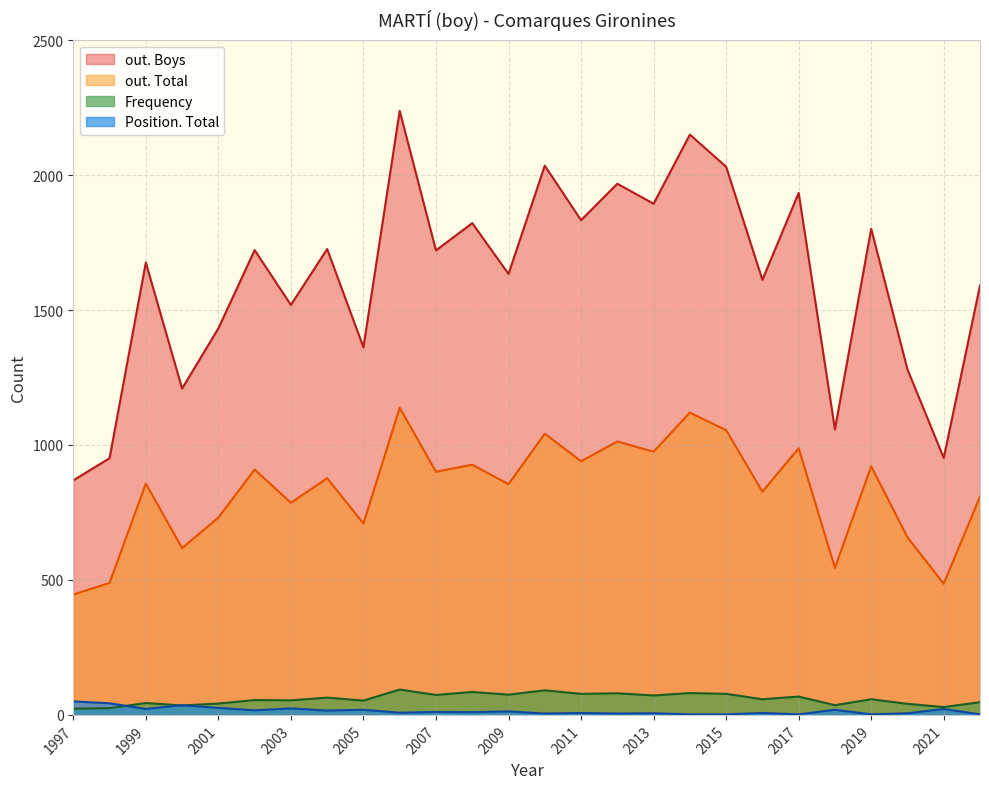

Which series has the largest total across all categories?

out. Boys